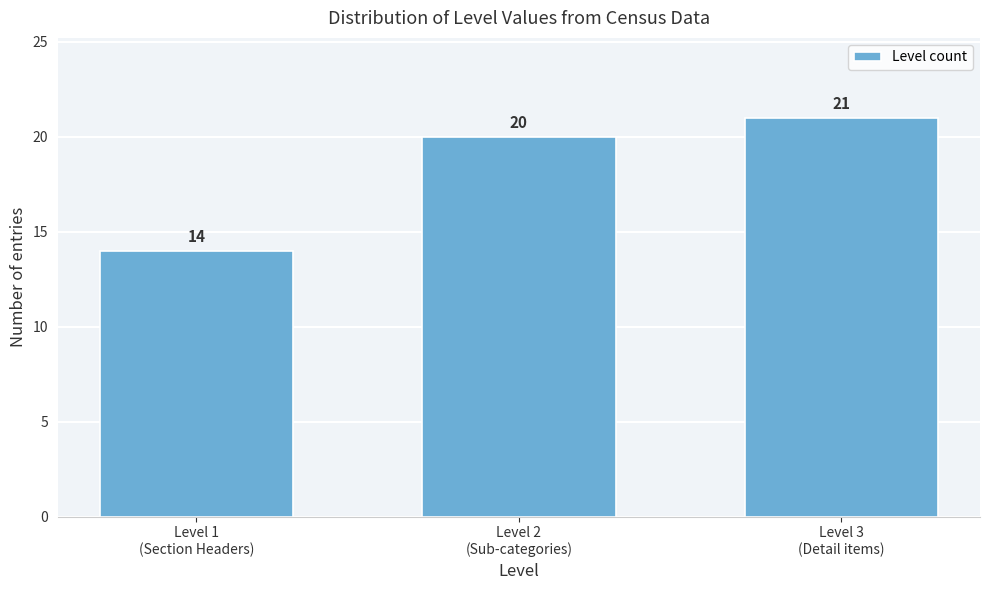

Reading left to right, what are all the values shown in this chart?

14	20	21